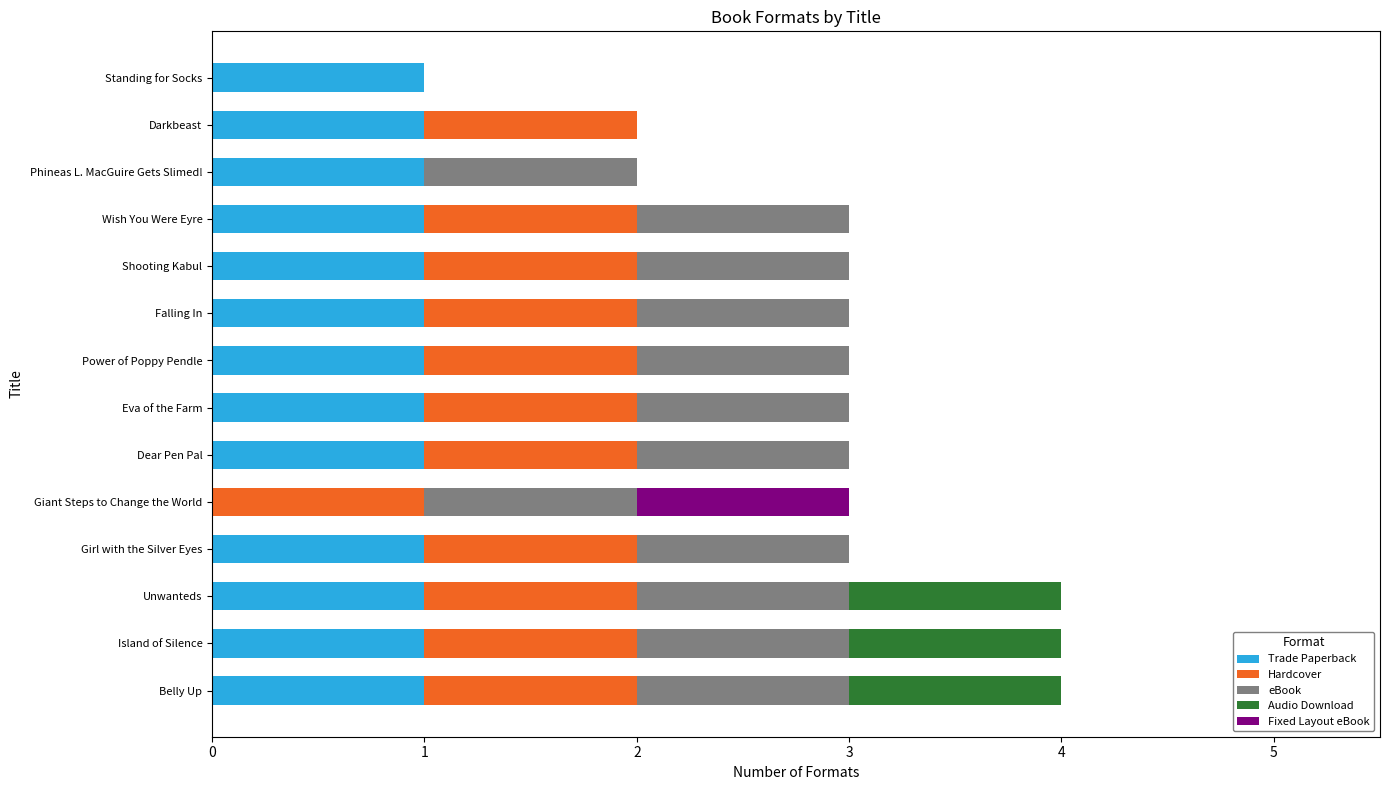

What is the total value across all series at Island of Silence?

4